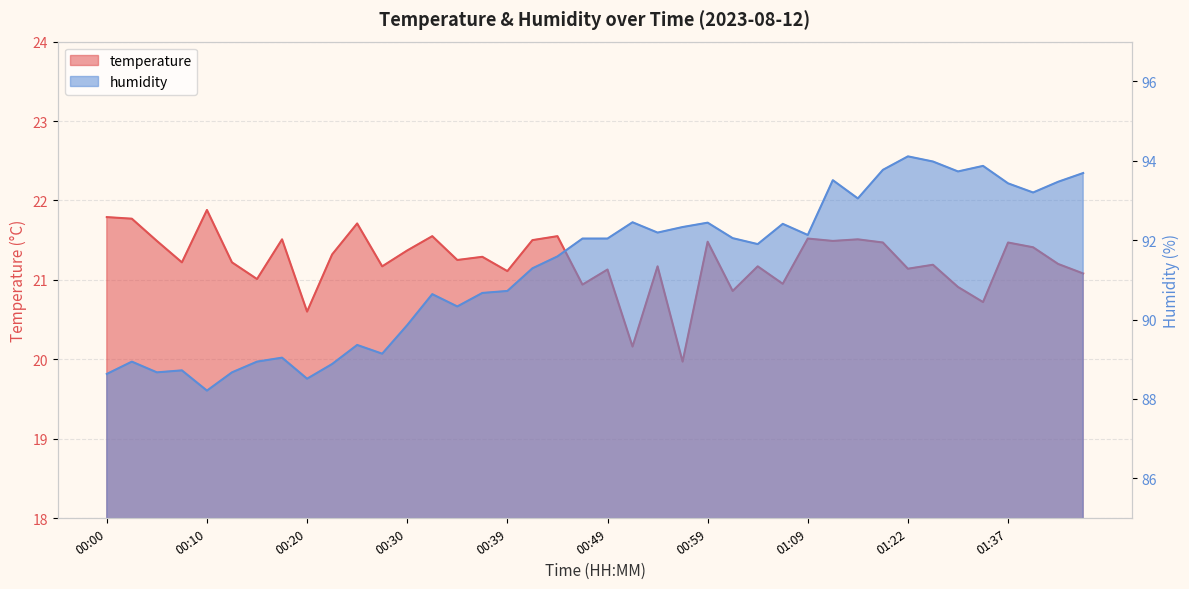

Count the number of data series in this chart.

2